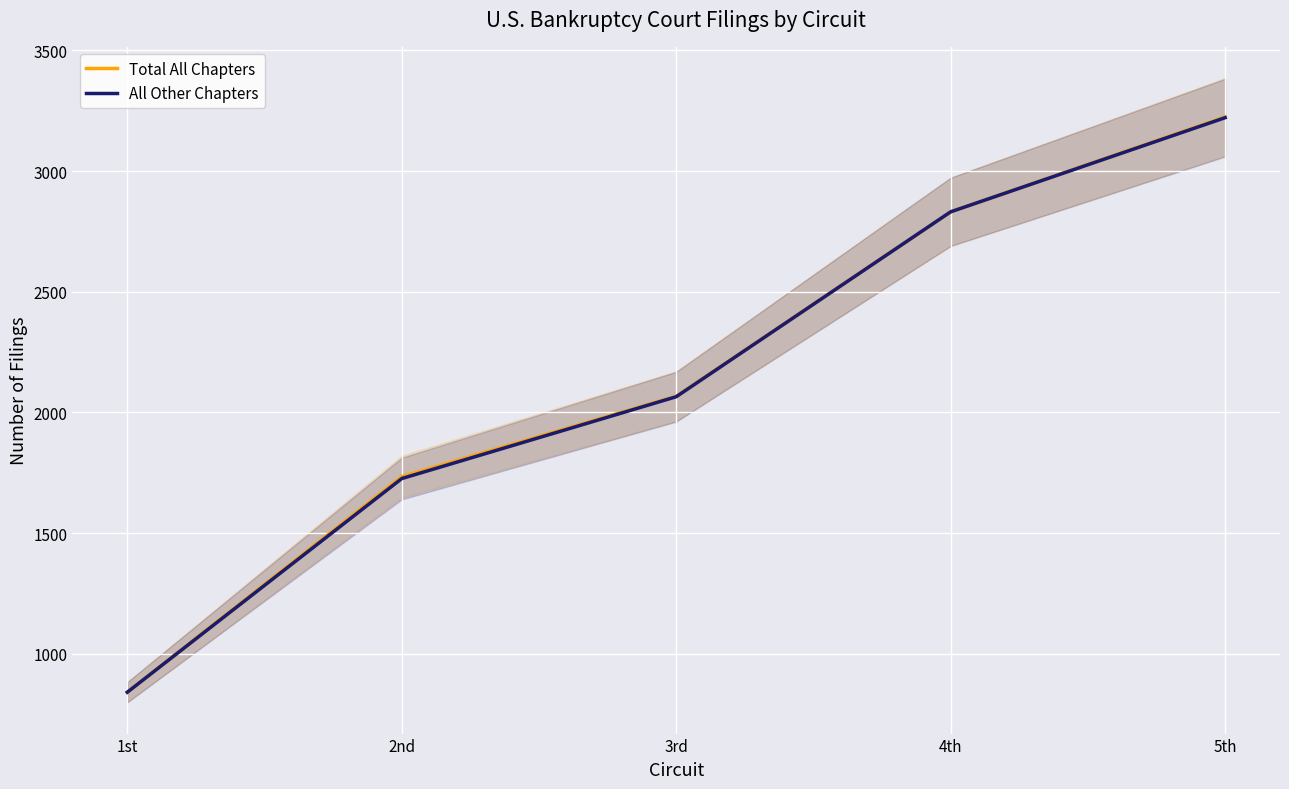

Which series changed the most between 3rd and 4th?

All Other Chapters